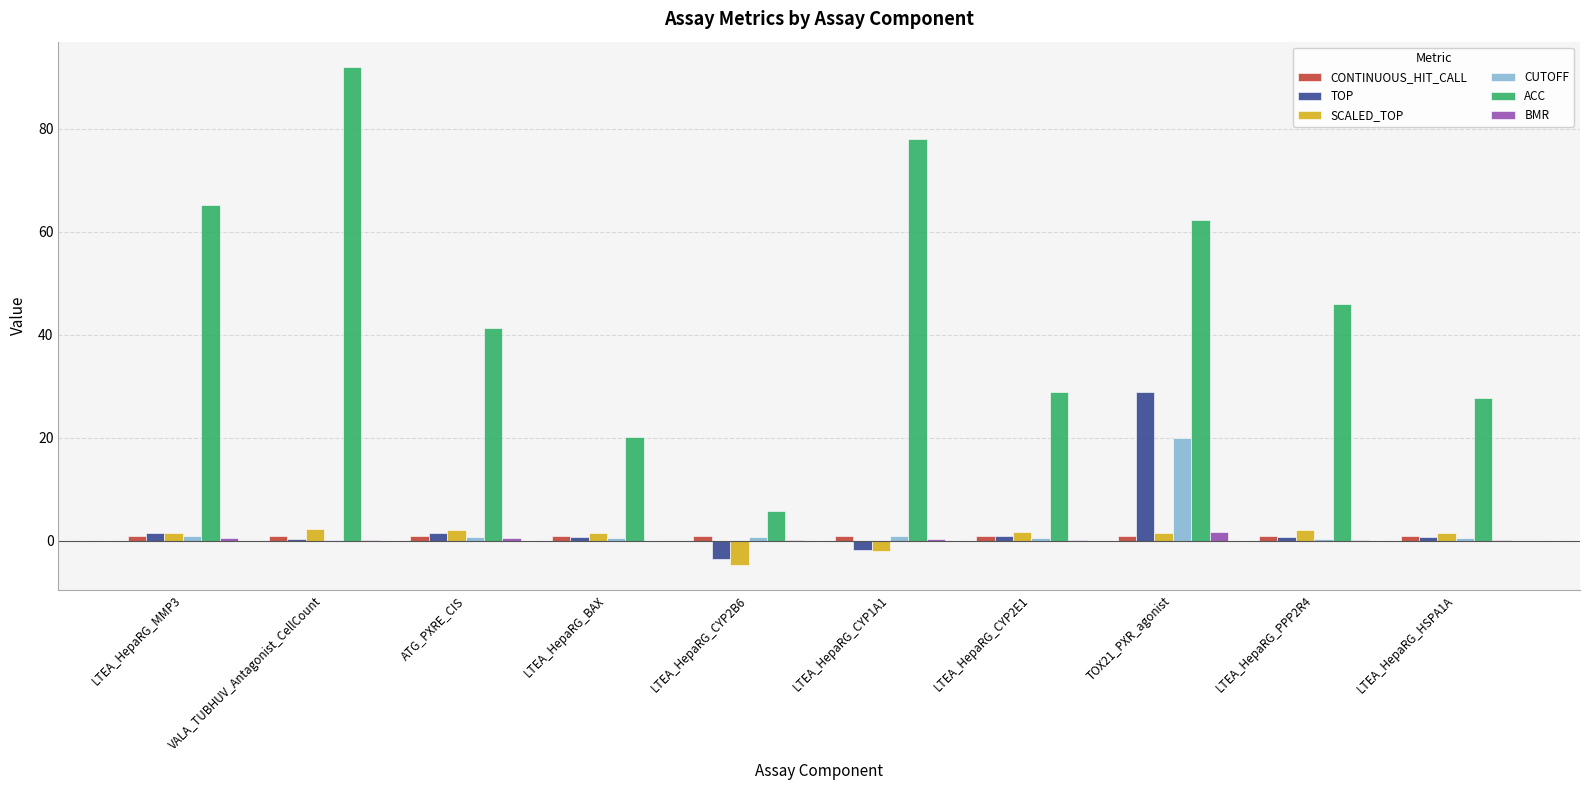

Which series has the largest total across all categories?

ACC